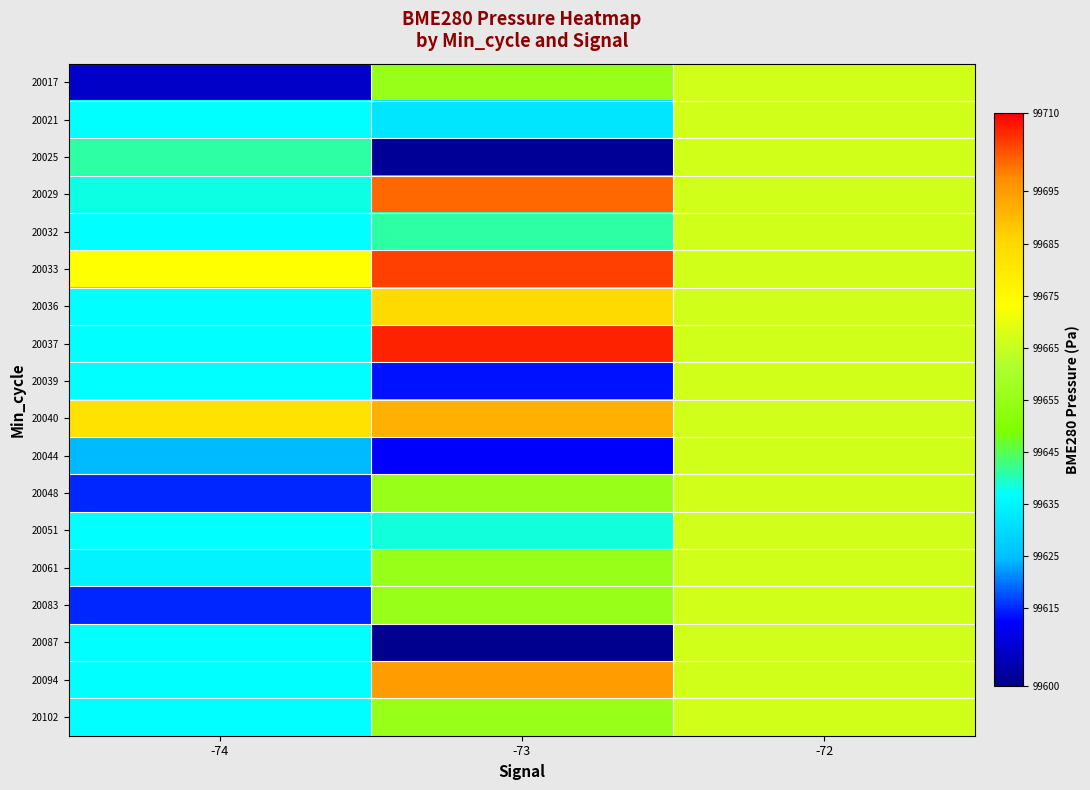

Reading left to right, list all the values displayed in this chart.

20017: -74=99606.7	-73=99655.6	-72=99666.3
20021: -74=99636.6	-73=99631.9	-72=99666.3
20025: -74=99641.2	-73=99601.5	-72=99666.3
20029: -74=99637.8	-73=99700.8	-72=99666.3
20032: -74=99636.6	-73=99641.2	-72=99666.3
20033: -74=99673.4	-73=99704.3	-72=99666.3
20036: -74=99636.6	-73=99684.3	-72=99666.3
20037: -74=99636.6	-73=99706.8	-72=99666.3
20039: -74=99636.6	-73=99613.5	-72=99666.3
20040: -74=99681.8	-73=99691.7	-72=99666.3
20044: -74=99624.4	-73=99612.1	-72=99666.3
20048: -74=99615.0	-73=99655.6	-72=99666.3
20051: -74=99636.6	-73=99638.5	-72=99666.3
20061: -74=99634.6	-73=99655.6	-72=99666.3
20083: -74=99614.8	-73=99655.6	-72=99666.3
20087: -74=99636.6	-73=99600.7	-72=99666.3
20094: -74=99636.6	-73=99694.8	-72=99666.3
20102: -74=99636.6	-73=99655.6	-72=99666.3